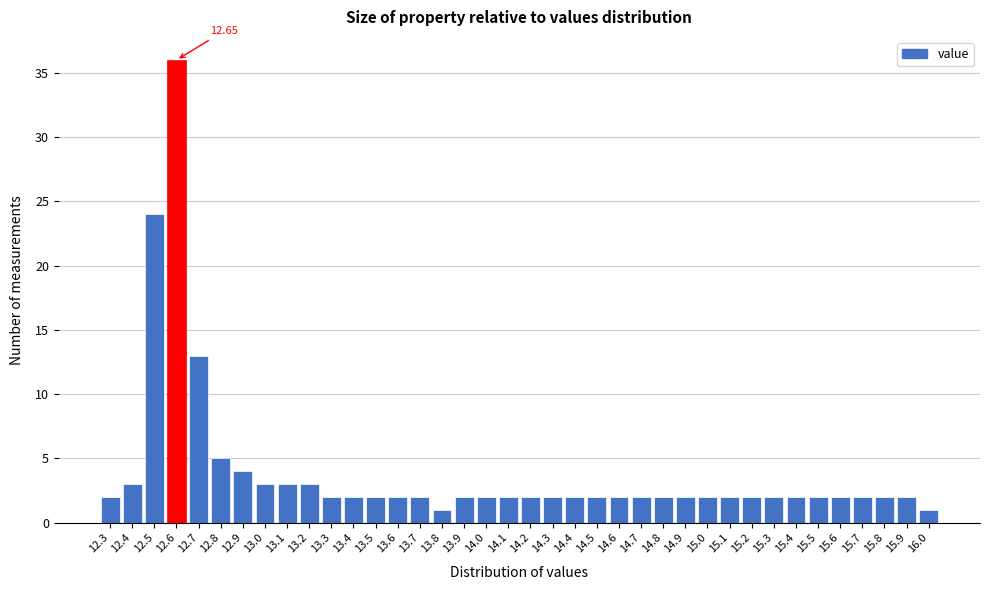

What is the ratio of the value at 14.2 to the value at 13.0?

0.7